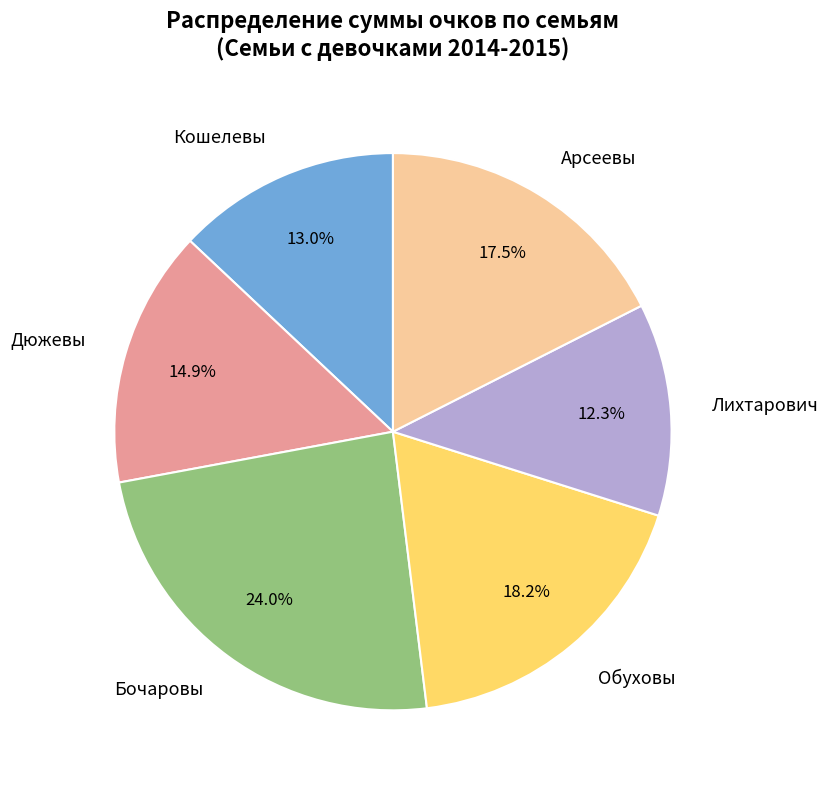

Which has a higher value, Кошелевы or Дюжевы?

Дюжевы